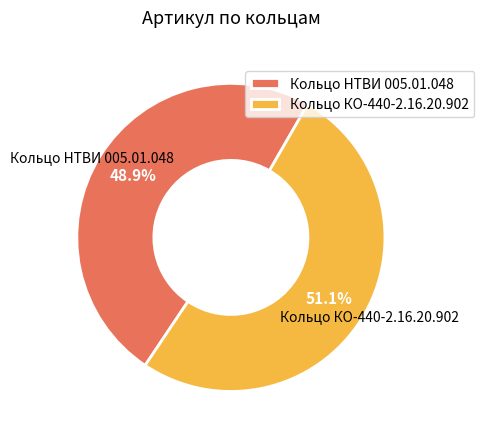

Which slice is the smallest?

Кольцо НТВИ 005.01.048